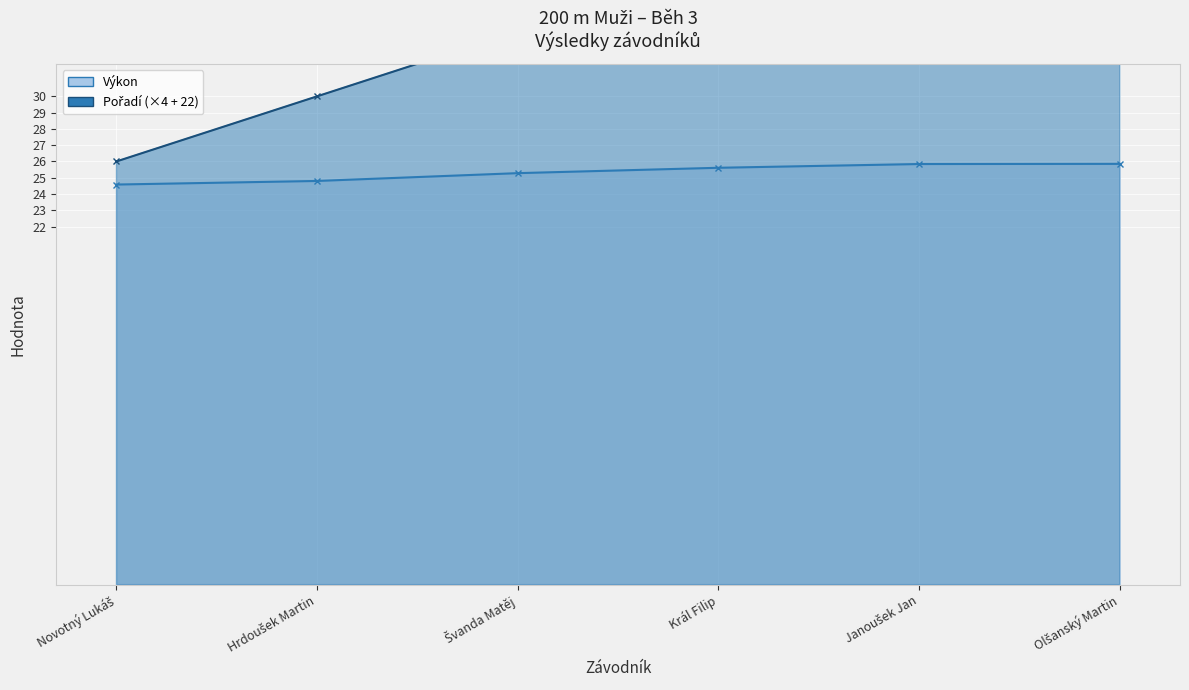

The value of Výkon at Olšanský Martin is 34.8. True or false?

False